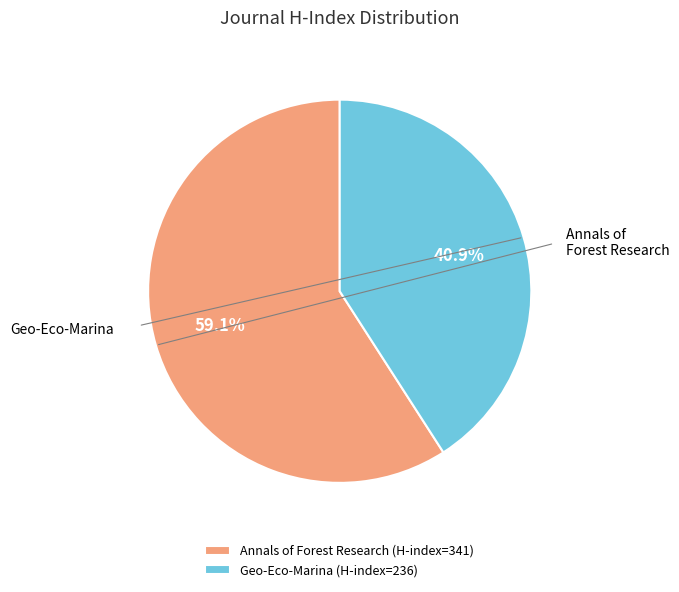

What percentage is the Annals of Forest Research slice, to the nearest percent?

59%